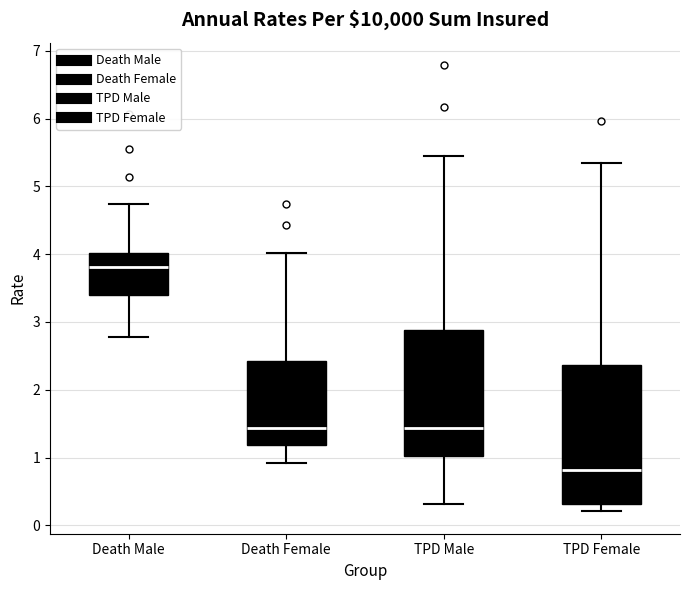

Reading left to right, read every box against the y-axis: the position of its median line, the range the box covers, and the ends of its whiskers. The values are not printed on the chart, so give them approximately, as read against the axis.

Death Male: median 3.8, box 3.4 to 4.0, whiskers 2.8 to 4.7
Death Female: median 1.4, box 1.2 to 2.4, whiskers 0.9 to 4.0
TPD Male: median 1.4, box 1.0 to 2.9, whiskers 0.3 to 5.5
TPD Female: median 0.8, box 0.3 to 2.4, whiskers 0.2 to 5.4